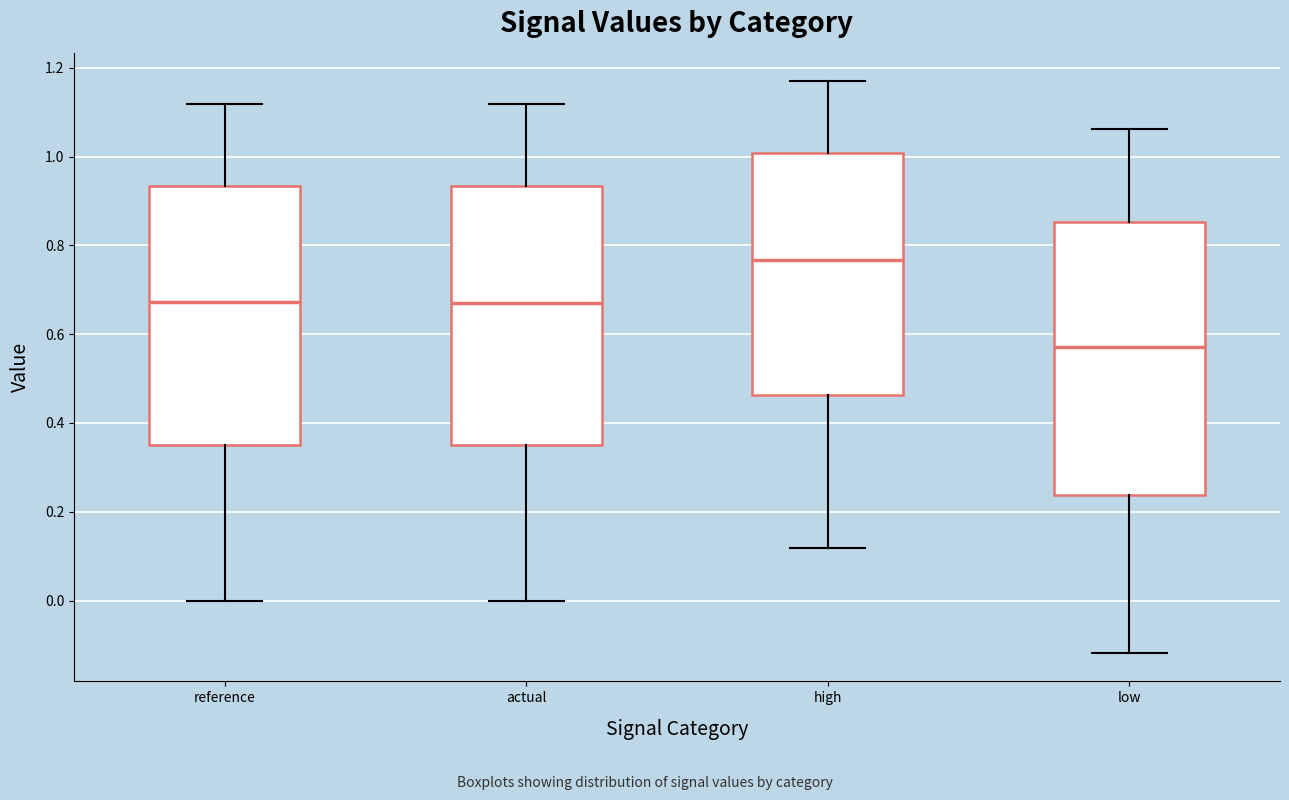

Which box's median line is the lowest?

low